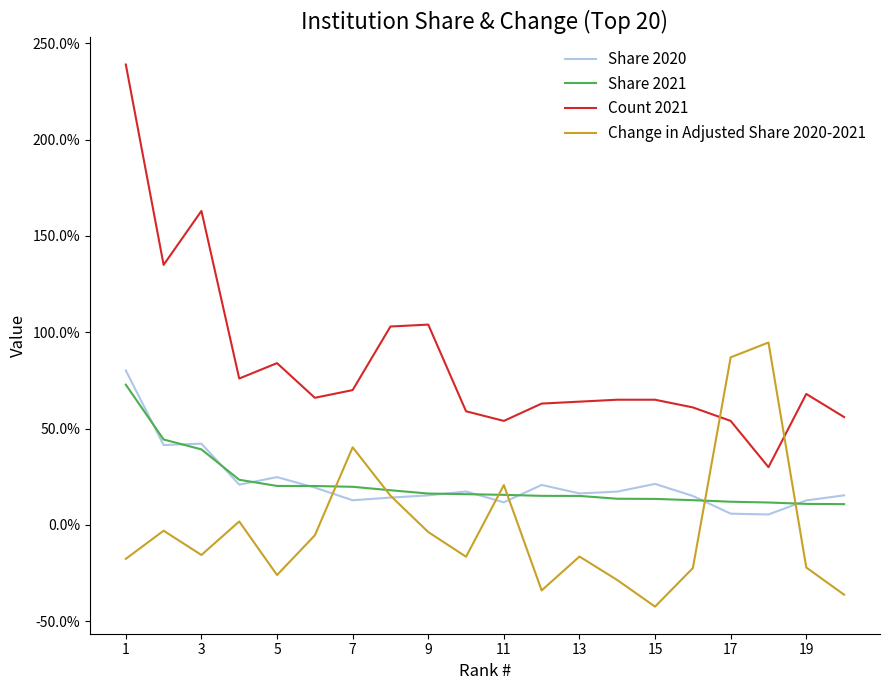

What is the maximum value shown in the chart?

239.0